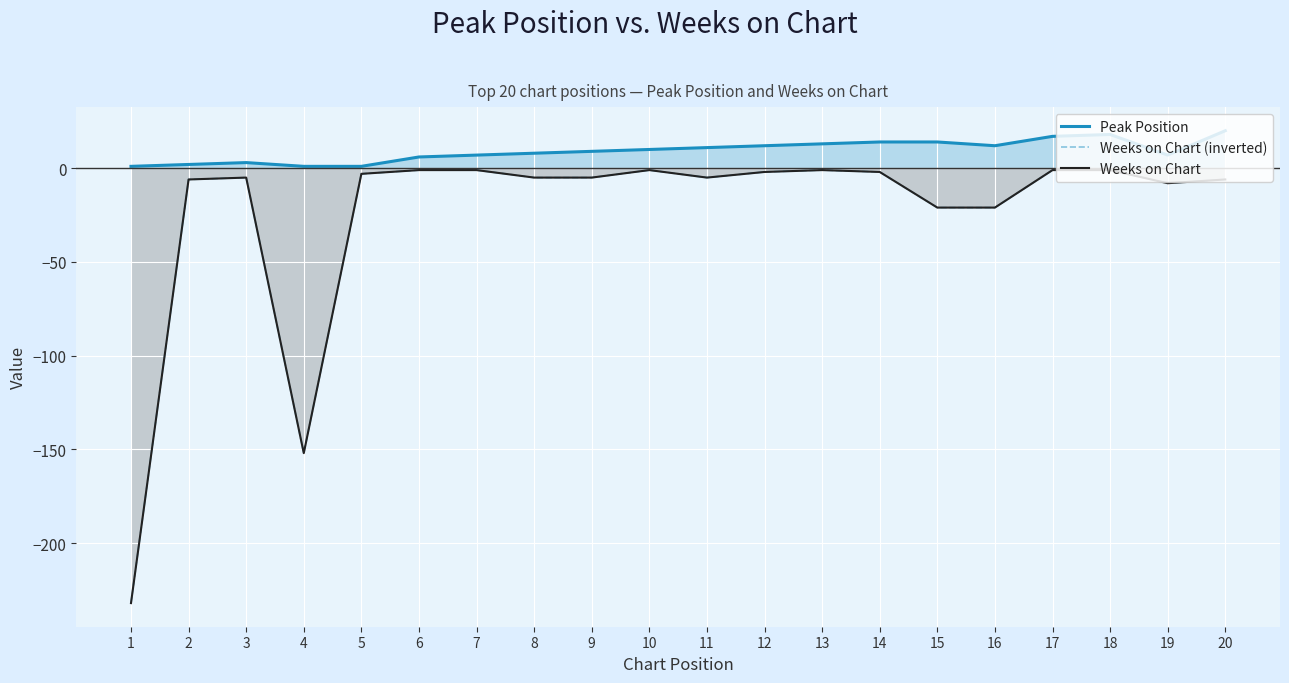

What is the approximate value of Weeks on Chart (inverted) at 19, to the nearest 10?

-10